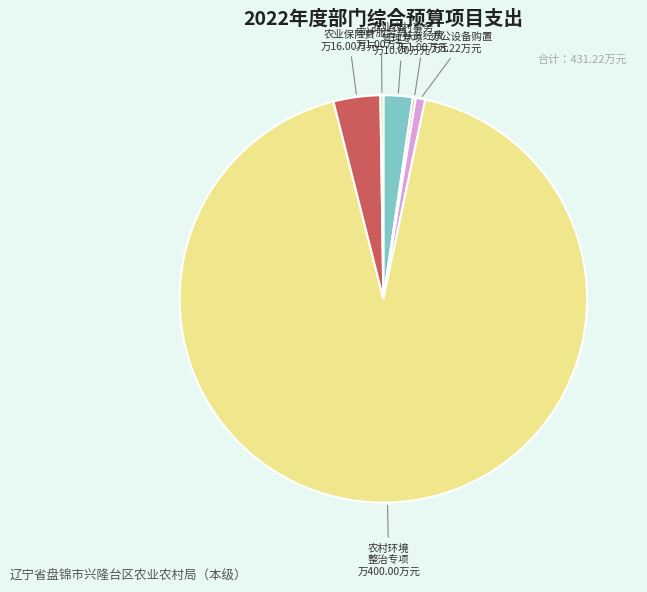

Is there a majority slice in this chart?

Yes